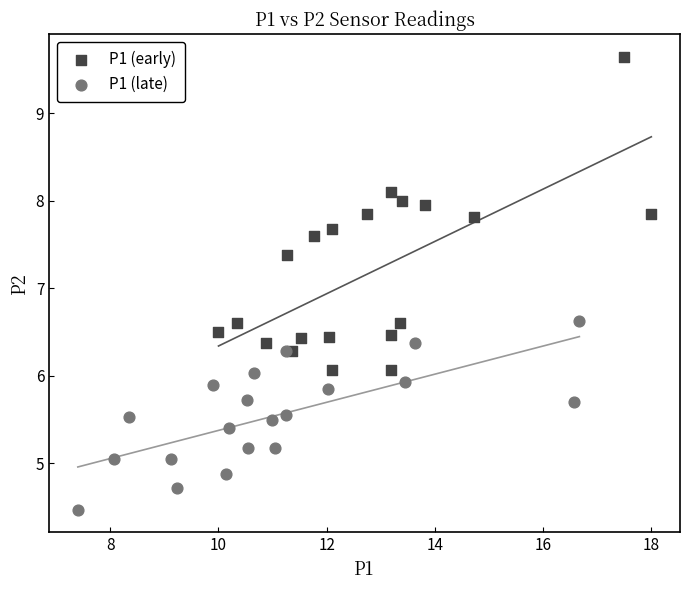

Which series has the widest spread of Y values?

P1 (early)